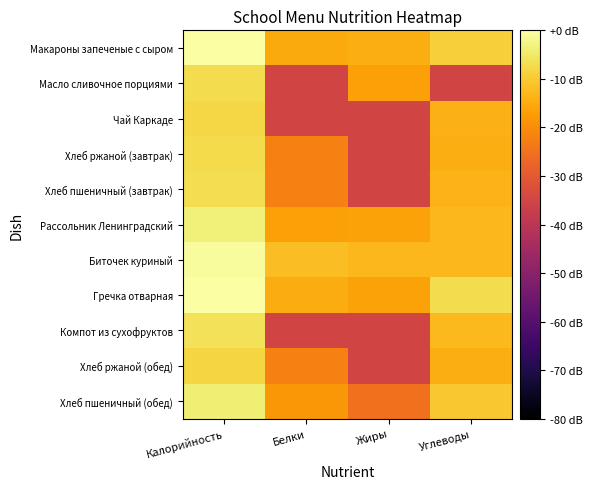

At which category is the sum across all series the highest?

Калорийность